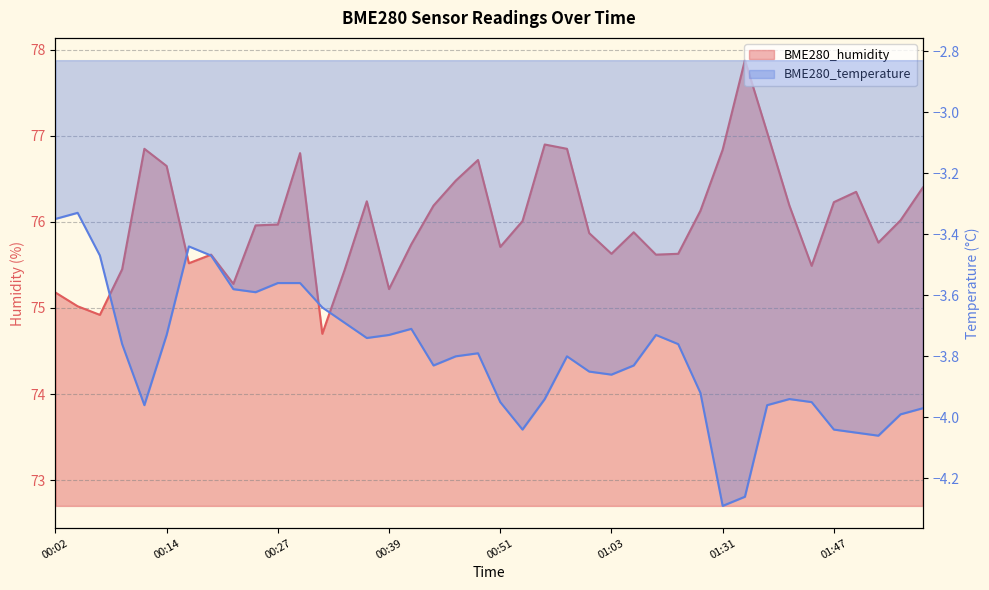

Rank the categories by BME280_temperature value from lowest to highest.

01:31, 01:34, 01:51, 01:49, 00:53, 01:47, 01:54, 01:56, 00:12, 01:39, 00:51, 01:44, 00:56, 01:42, 01:24, 01:03, 01:01, 00:44, 01:06, 00:46, 00:58, 00:49, 00:09, 01:11, 00:36, 00:14, 00:39, 01:08, 00:41, 00:34, 00:31, 00:24, 00:22, 00:27, 00:29, 00:07, 00:19, 00:17, 00:02, 00:04